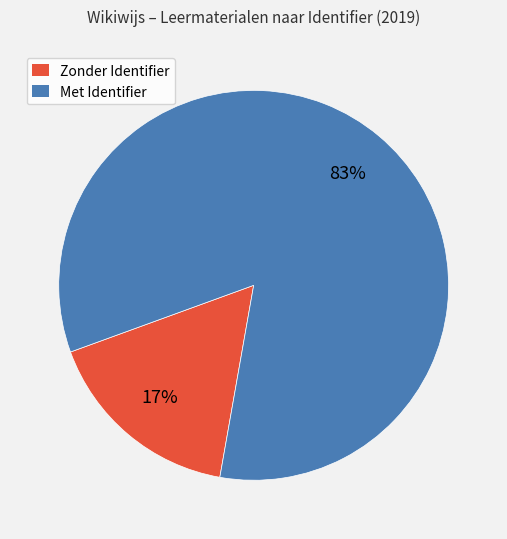

To the nearest percent, what is the average slice percentage?

50%